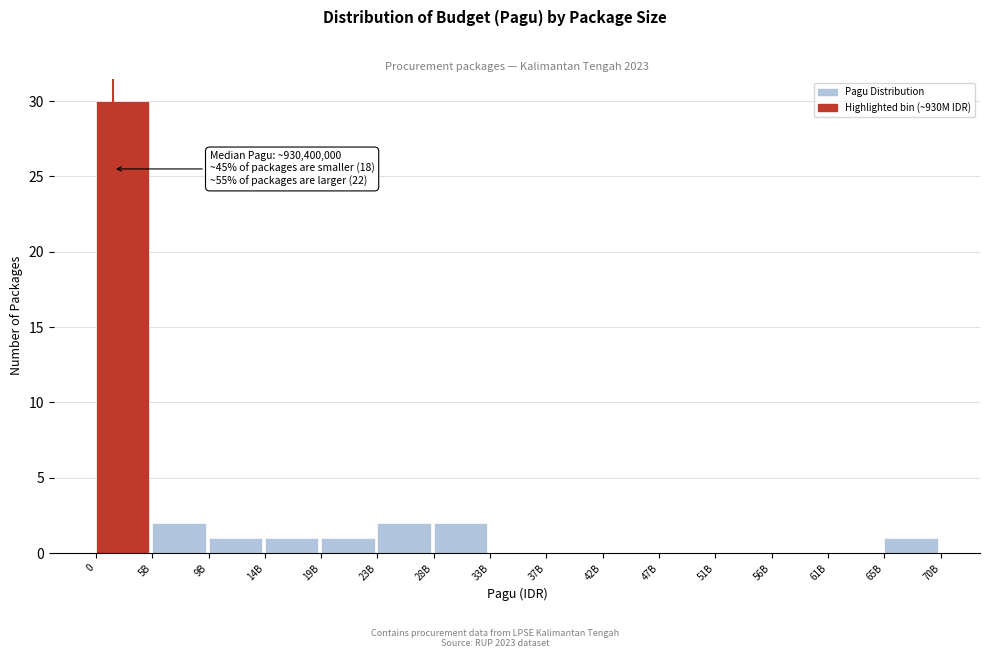

Reading left to right, extract all data points from this chart.

0=30	5B=2	9B=1	14B=1	19B=1	23B=2	28B=2	33B=0	37B=0	42B=0	47B=0	51B=0	56B=0	61B=0	65B=1